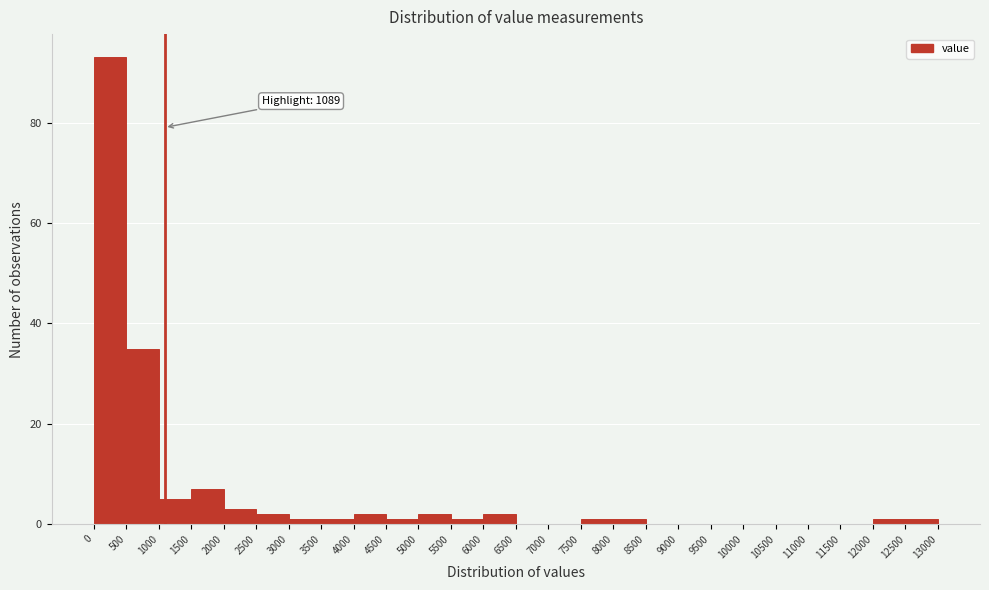

Which range on the x-axis has the tallest bar?

0 to 500